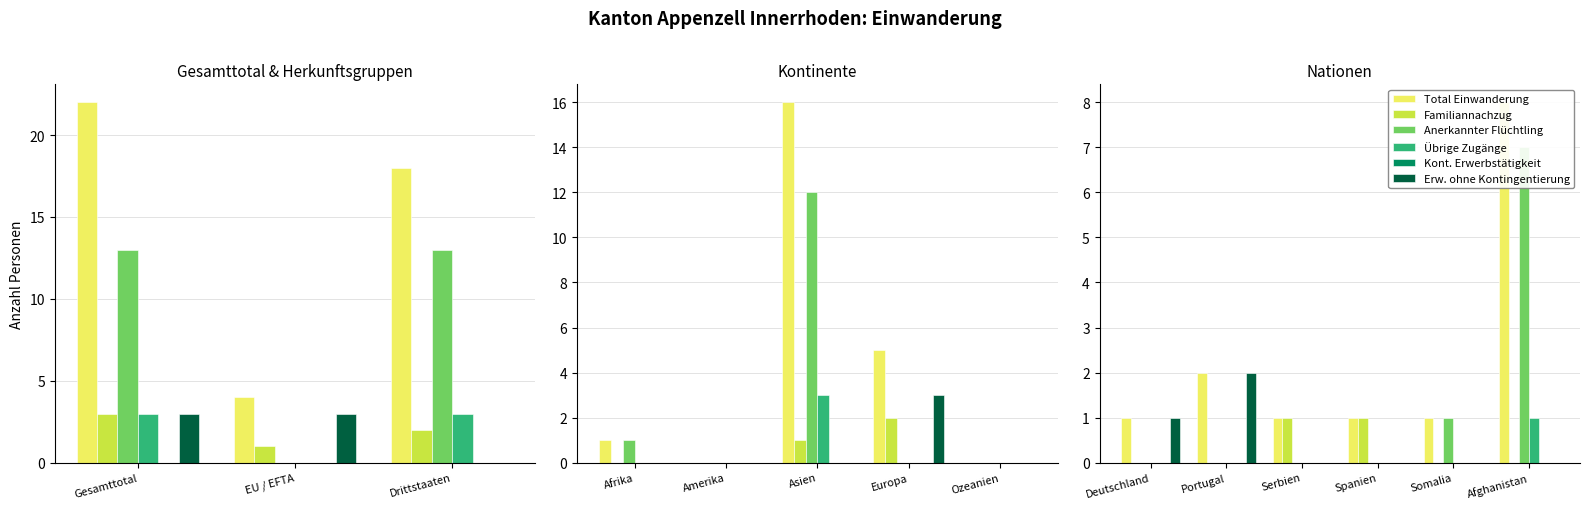

What position from the left is Portugal?

2